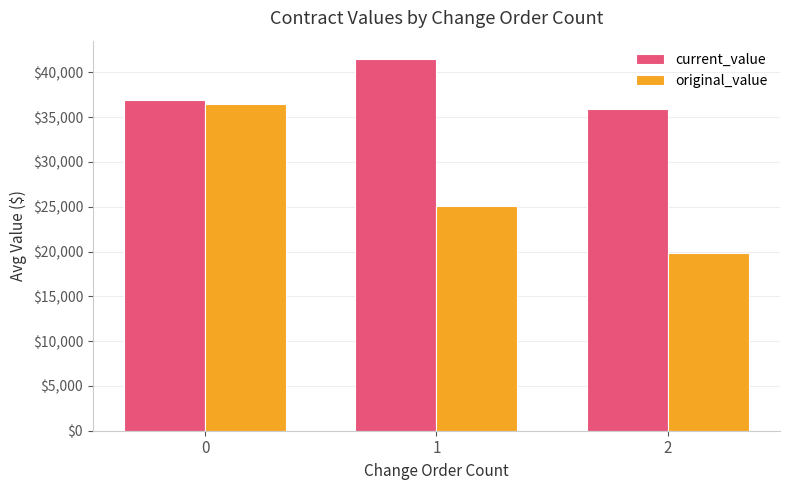

Count the number of data series in this chart.

2